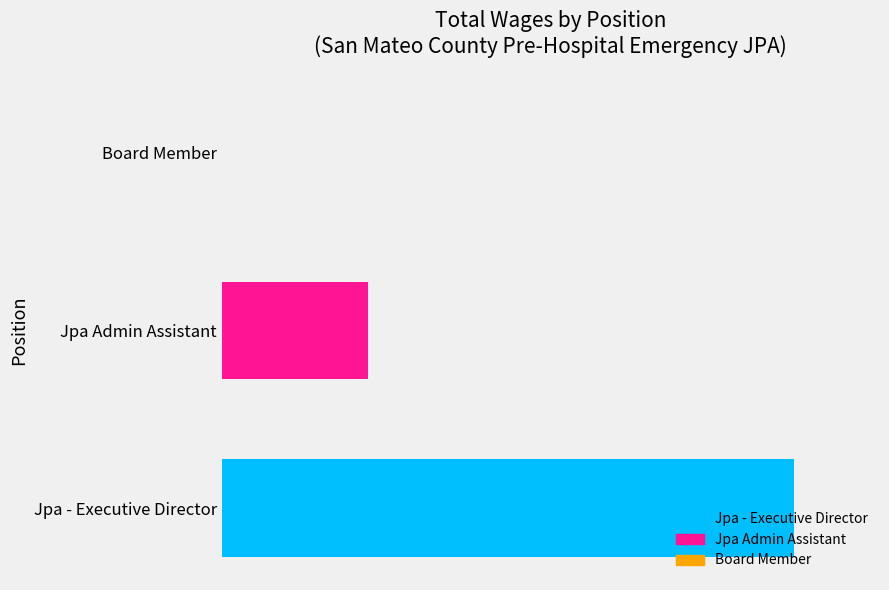

Are the bars horizontal?

Yes